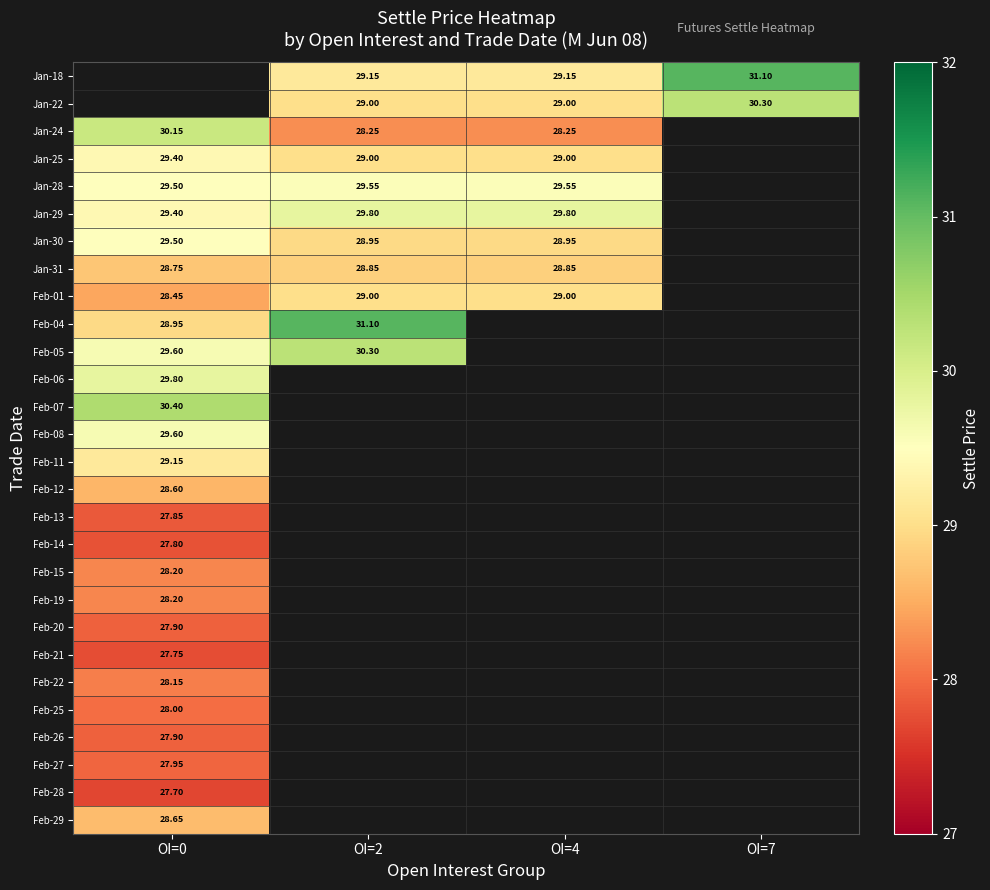

What is the minimum value shown in the chart?

27.7